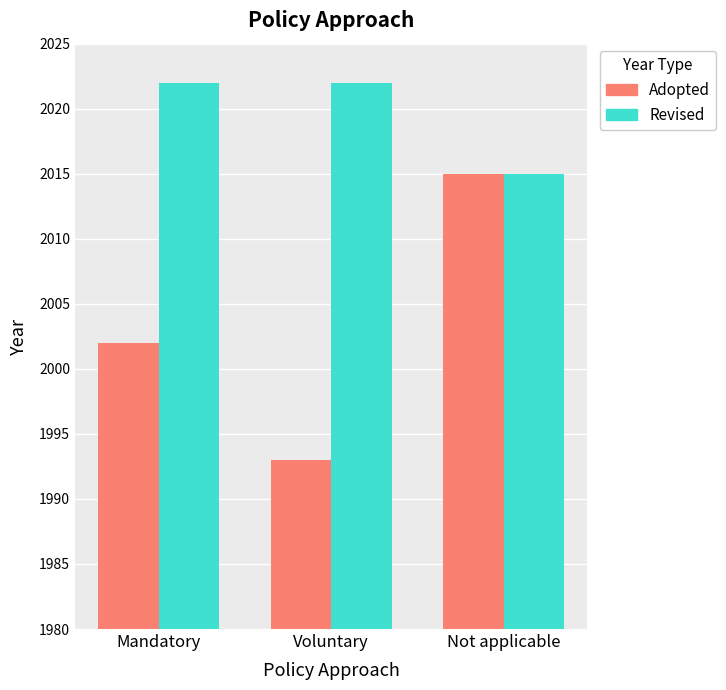

What is the value of the Revised bar at the 3rd from the left?

2015